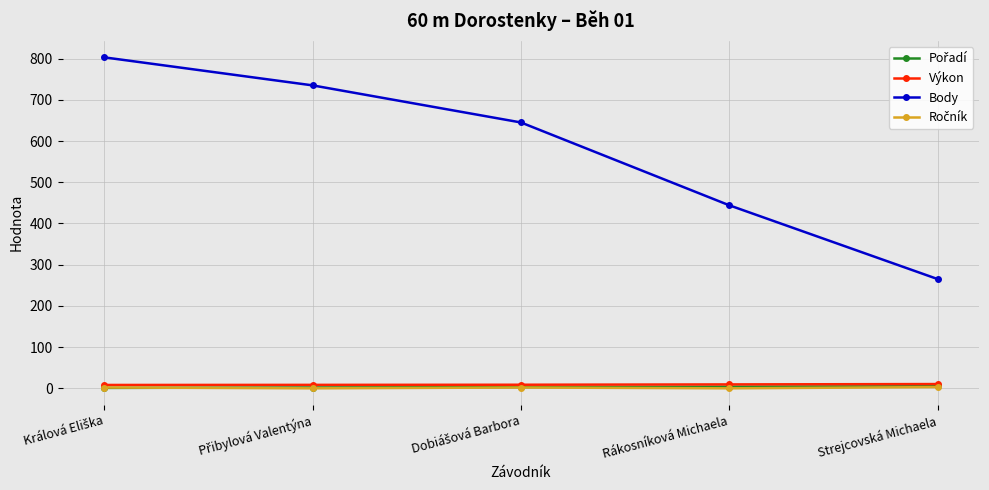

How many lines are shown in the chart?

4